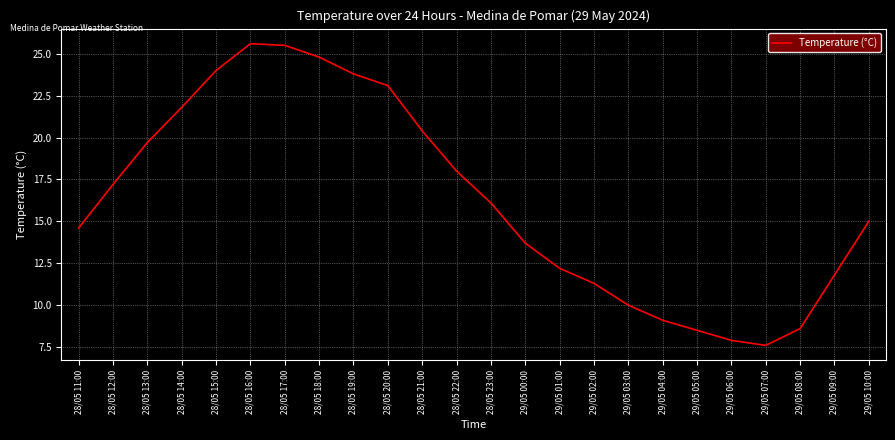

What is the maximum value shown in the chart?

25.6